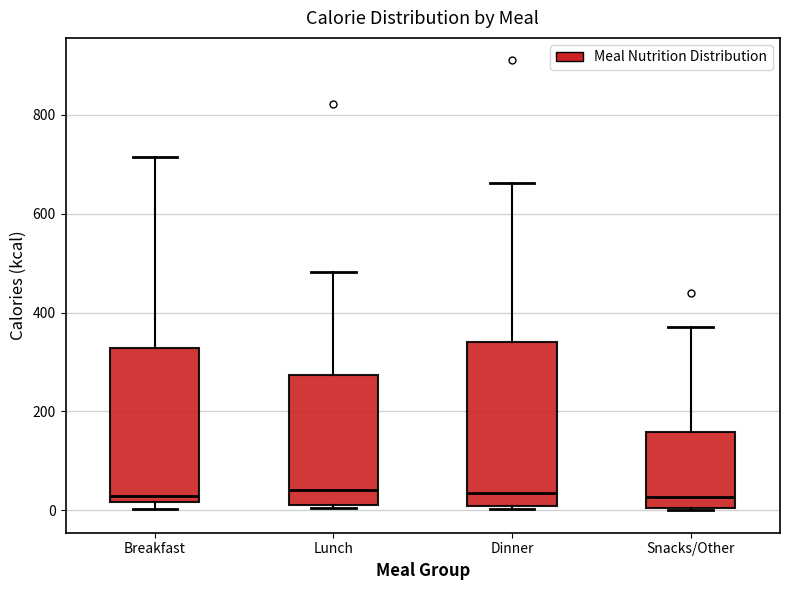

Reading left to right, transcribe this box plot: for each box, give where its median line is, the range the box spans, and where its two whiskers end, as read against the y-axis. The values are not printed on the chart, so give them approximately, as read against the axis.

Breakfast: median 20 (just above the box's lower edge), box 20 to 320, whiskers 0 to 720
Lunch: median 40, box 20 to 280, whiskers 0 to 480
Dinner: median 40, box 0 to 340, whiskers 0 to 660
Snacks/Other: median 20, box 0 to 160, whiskers 0 to 380